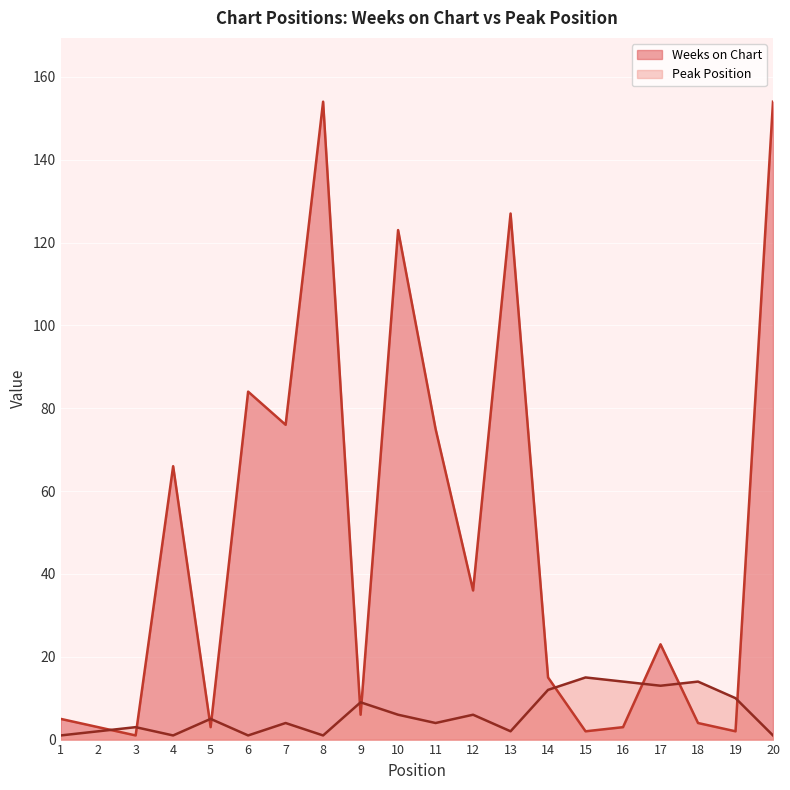

Reading left to right, extract all data points from this chart.

Weeks on Chart: 1=5	2=3	3=1	4=66	5=3	6=84	7=76	8=154	9=6	10=123	11=75	12=36	13=127	14=15	15=2	16=3	17=23	18=4	19=2	20=154
Peak Position: 1=1	2=2	3=3	4=1	5=5	6=1	7=4	8=1	9=9	10=6	11=4	12=6	13=2	14=12	15=15	16=14	17=13	18=14	19=10	20=1